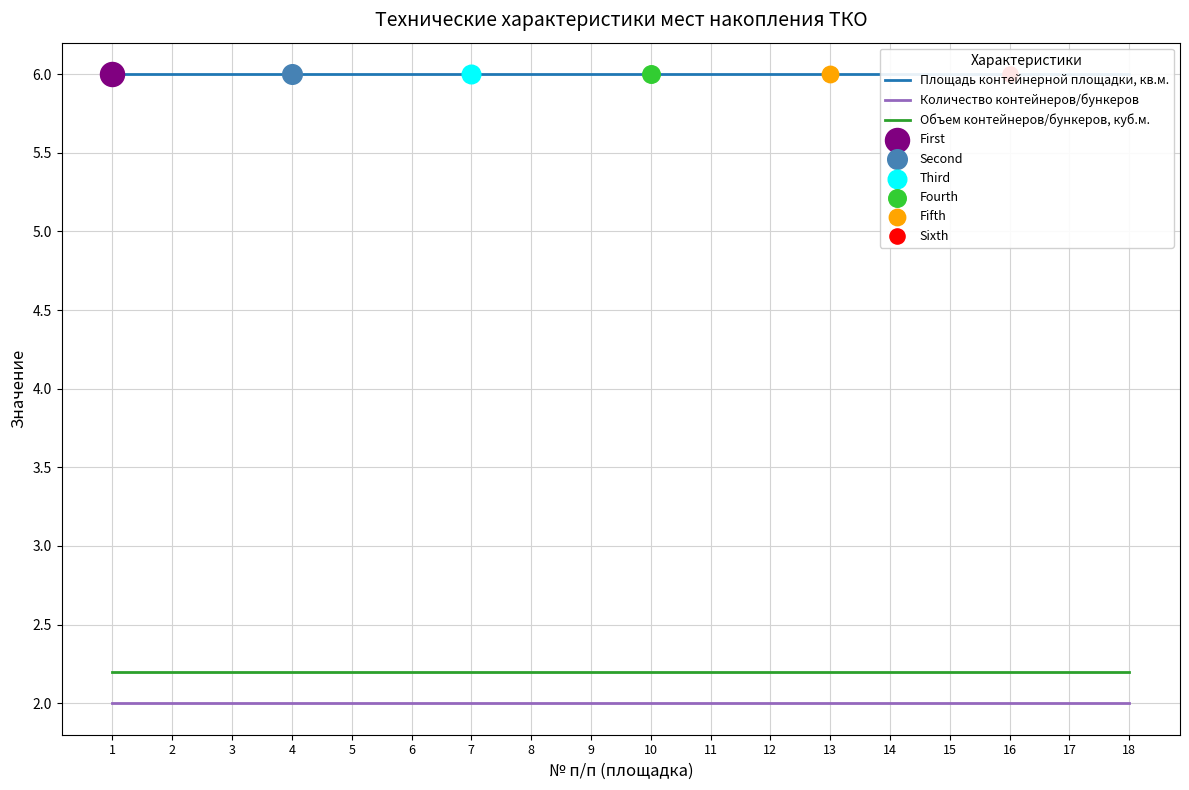

Is the value of Объем контейнеров/бункеров, куб.м. at 10 greater than the value of Количество контейнеров/бункеров at 17?

Yes